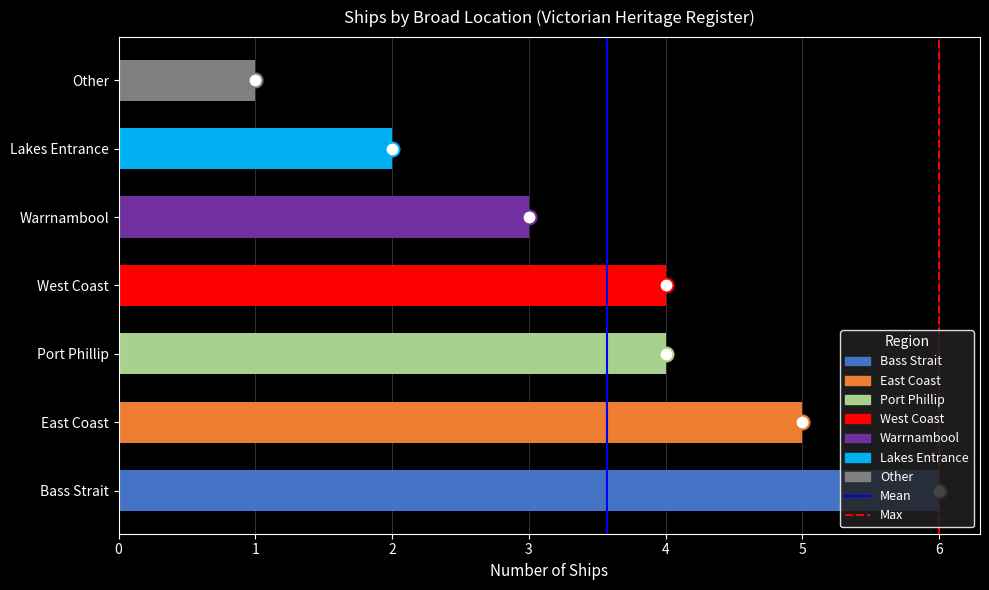

The chart shows a value of 2 at Lakes Entrance. True or false?

True